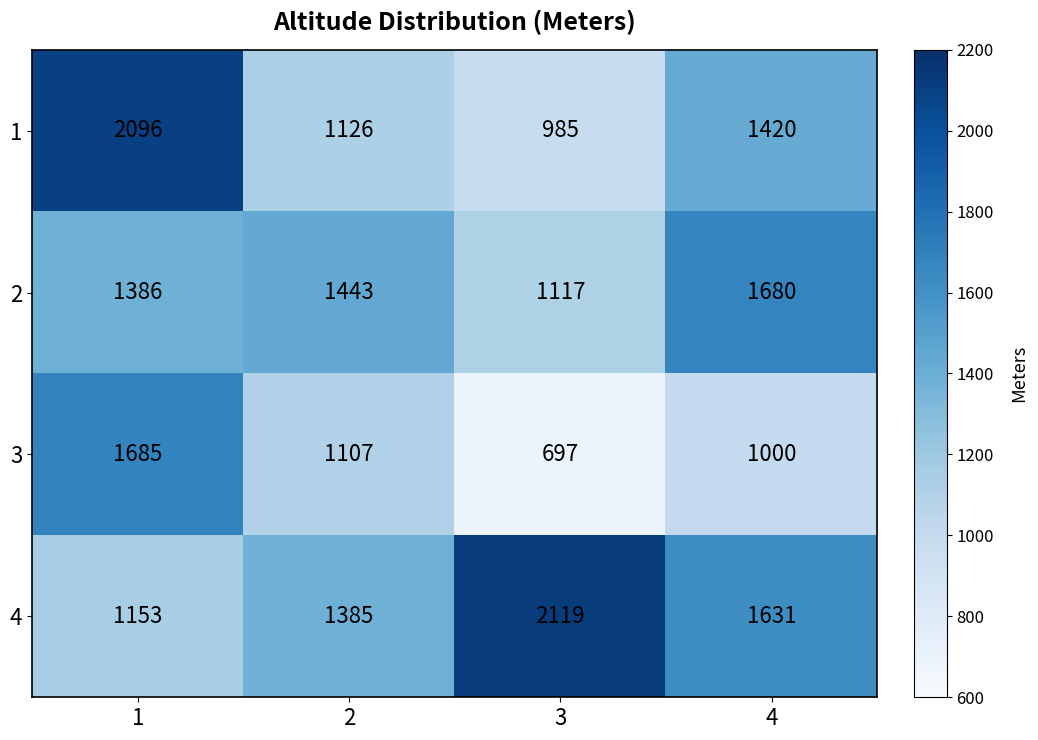

What is the difference between the highest and lowest values at 4?

680